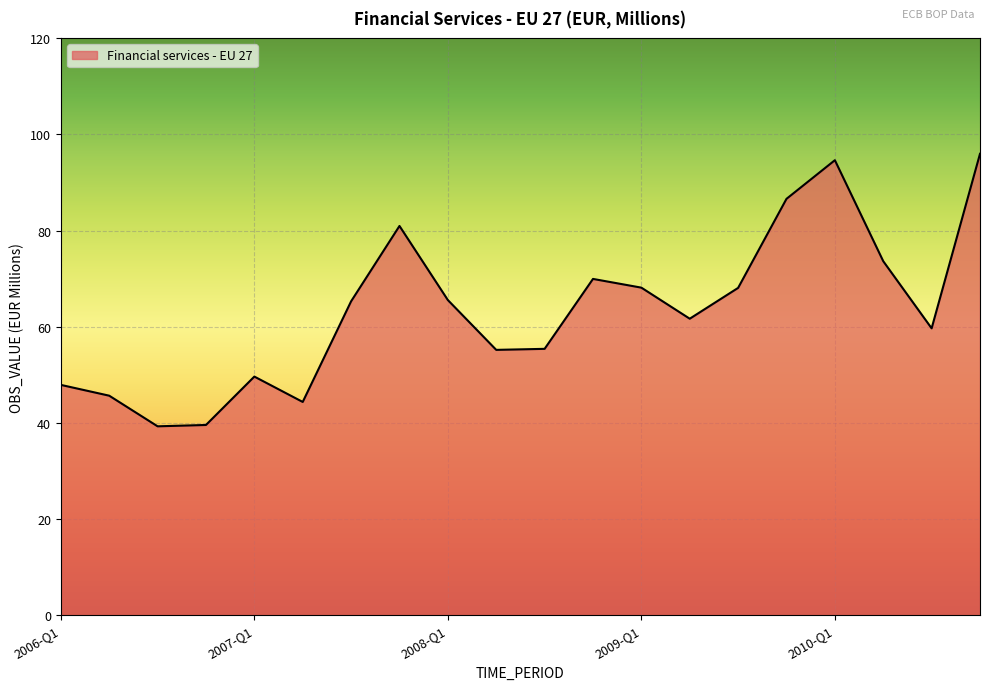

What is the maximum value shown in the chart?

96.0